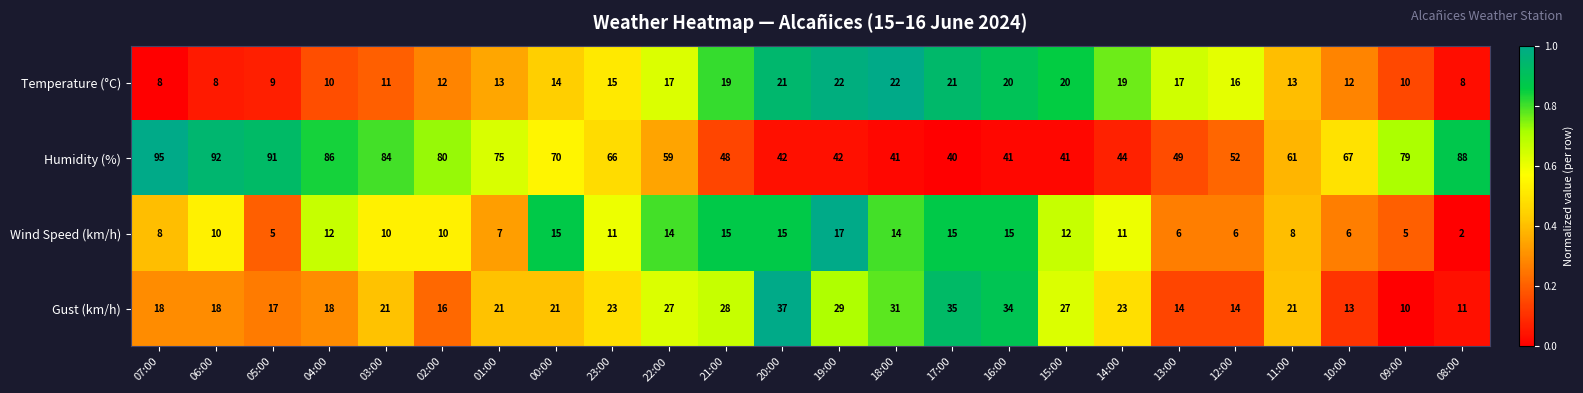

The value of Gust (km/h) at 21:00 is 15. True or false?

False